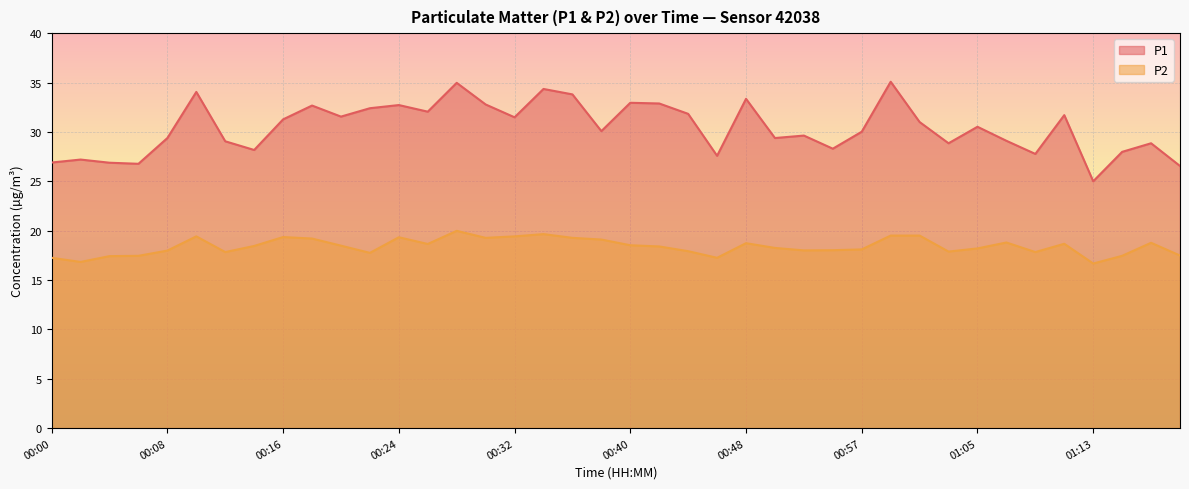

Count the number of categories in the chart.

40